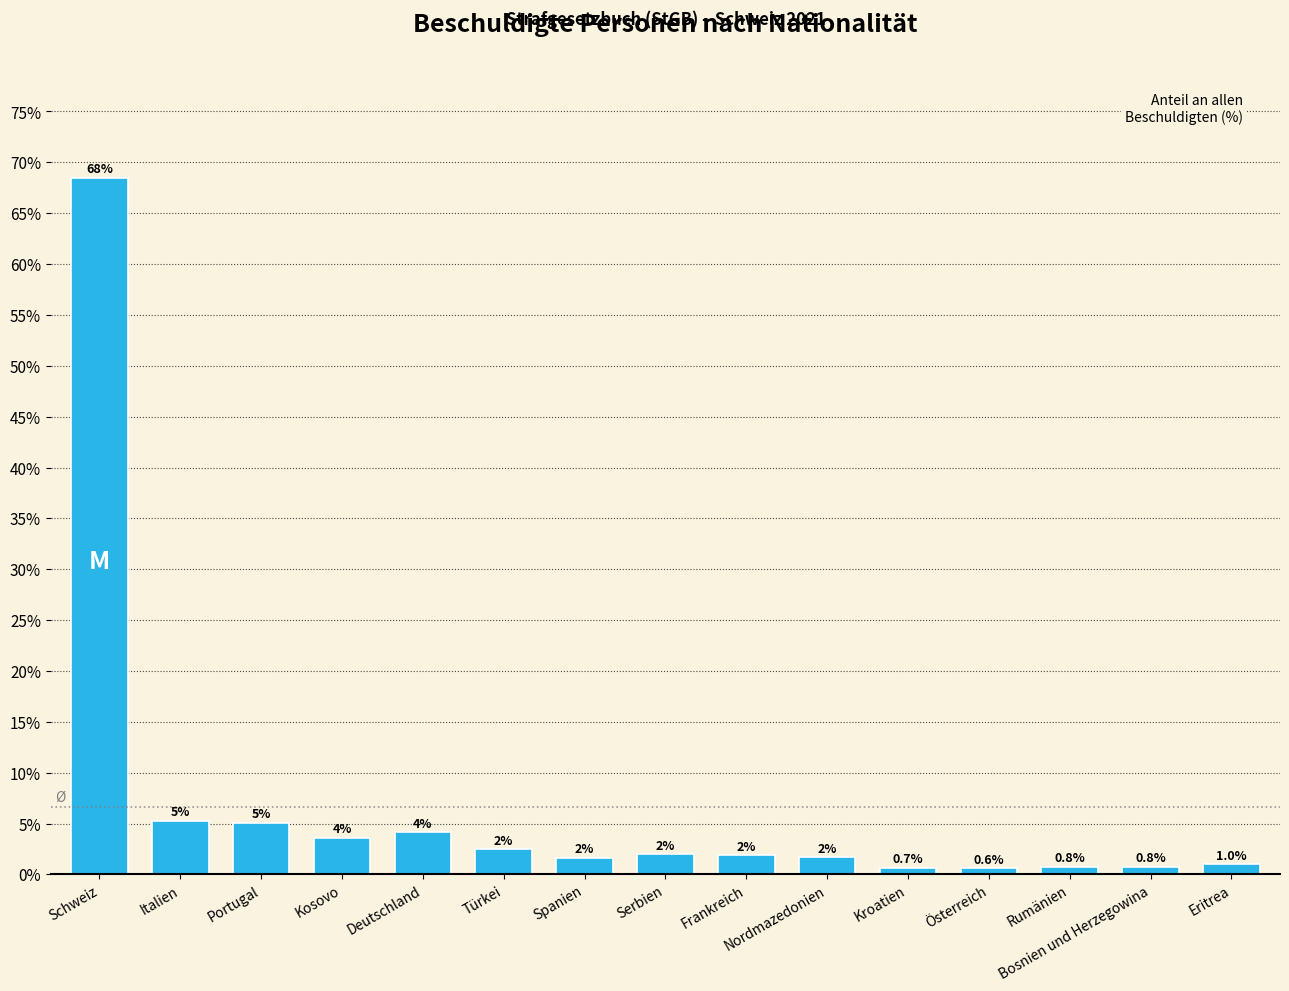

What is the sum of the values at Kosovo and Frankreich?

5.5